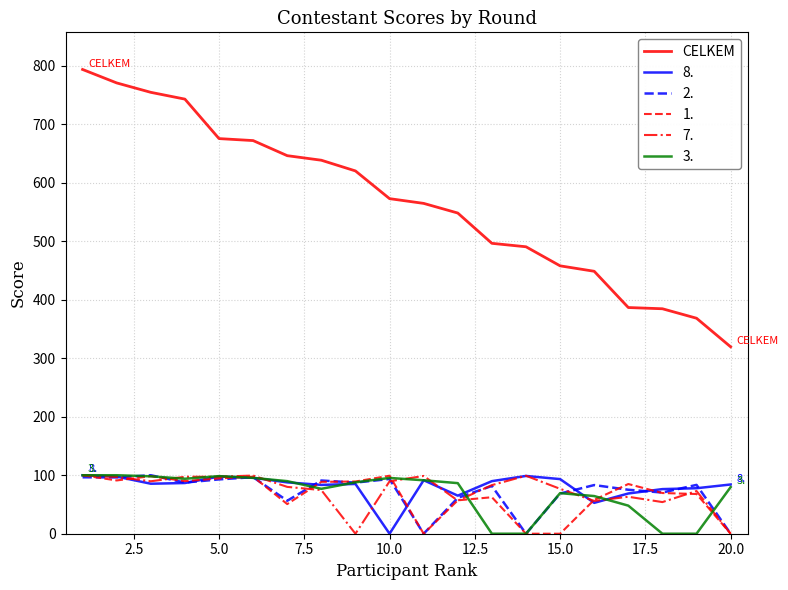

Which series has the widest spread of values?

CELKEM